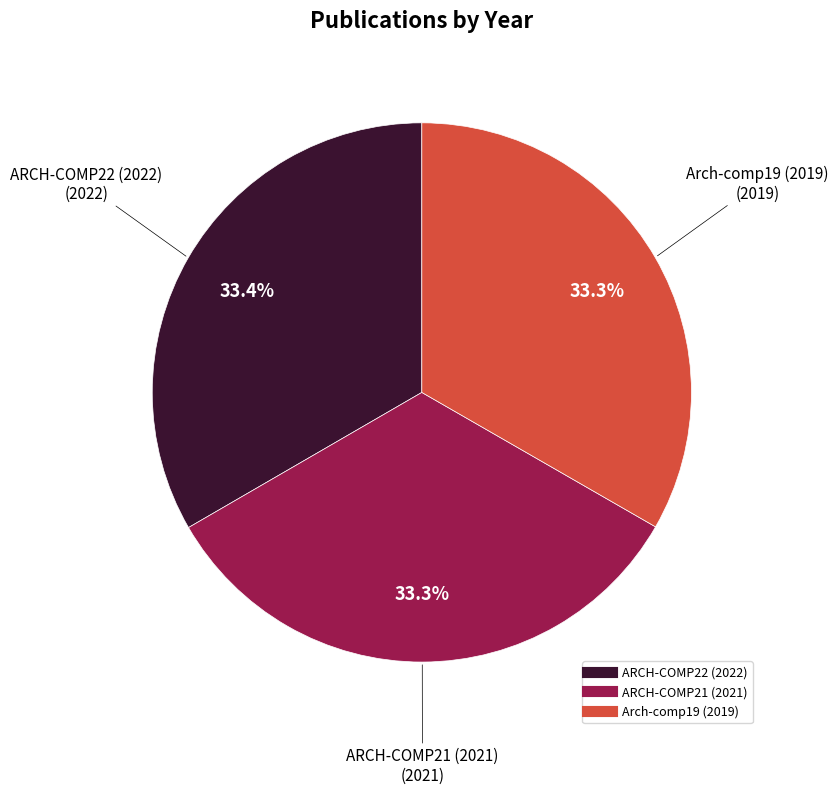

To the nearest percent, what portion does Arch-comp19 (2019) represent?

33%